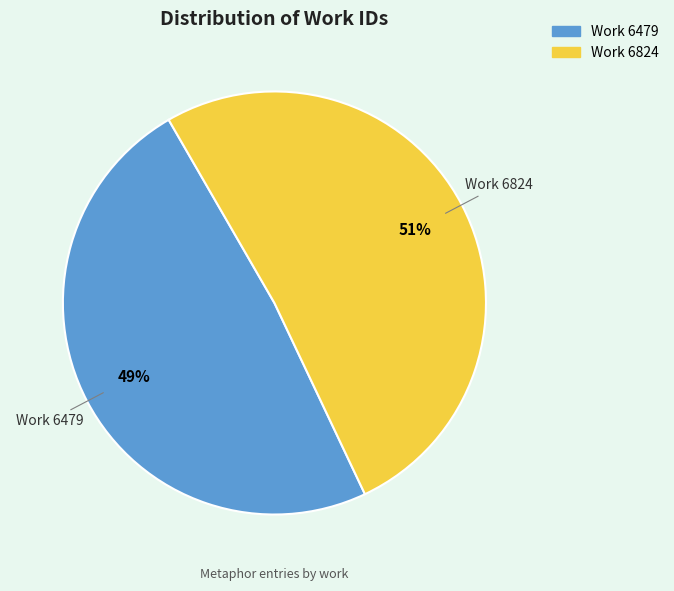

What is the smallest slice in the pie chart?

Work 6479